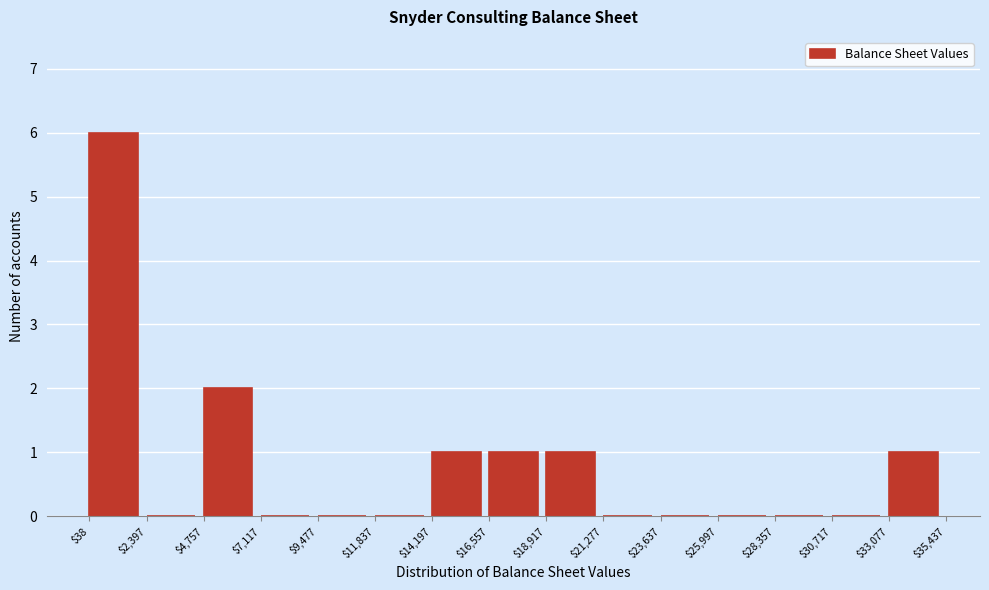

Reading left to right, list every bar in this chart as the range it spans on the x-axis followed by its height. The values are not printed on the chart, so give them approximately, as read against the axis.

$38 to $2,397: 6
$2,397 to $4,757: 0
$4,757 to $7,117: 2
$7,117 to $9,477: 0
$9,477 to $11,837: 0
$11,837 to $14,197: 0
$14,197 to $16,557: 1
$16,557 to $18,917: 1
$18,917 to $21,277: 1
$21,277 to $23,637: 0
$23,637 to $25,997: 0
$25,997 to $28,357: 0
$28,357 to $30,717: 0
$30,717 to $33,077: 0
$33,077 to $35,437: 1